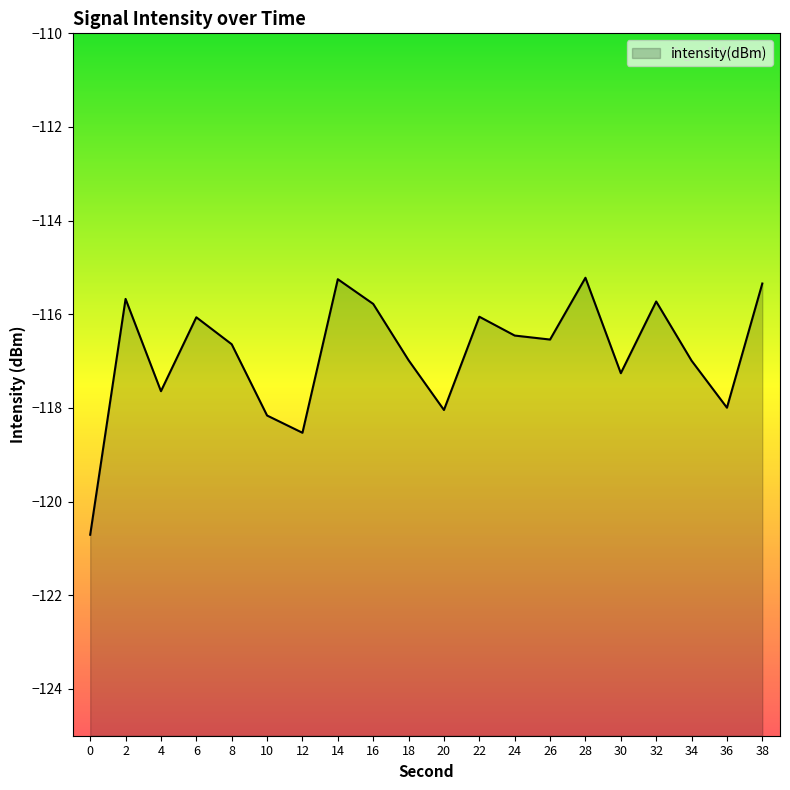

Where is the first local minimum?

4